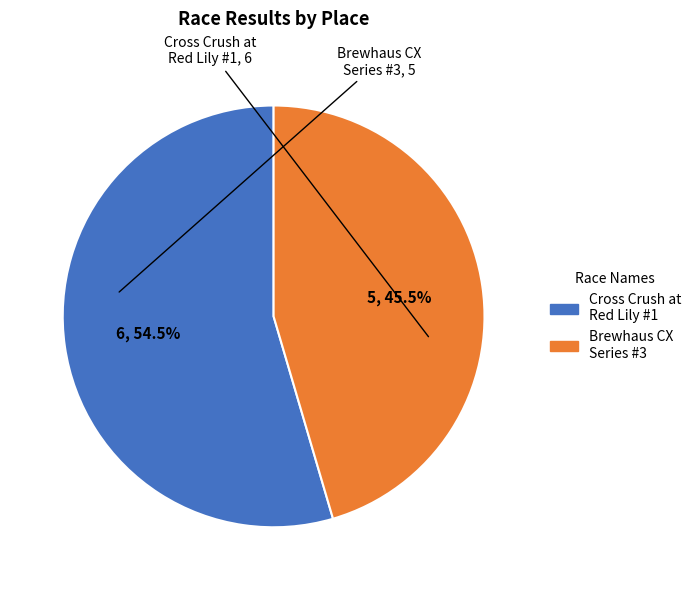

Is there any slice that represents more than half of the pie?

Yes